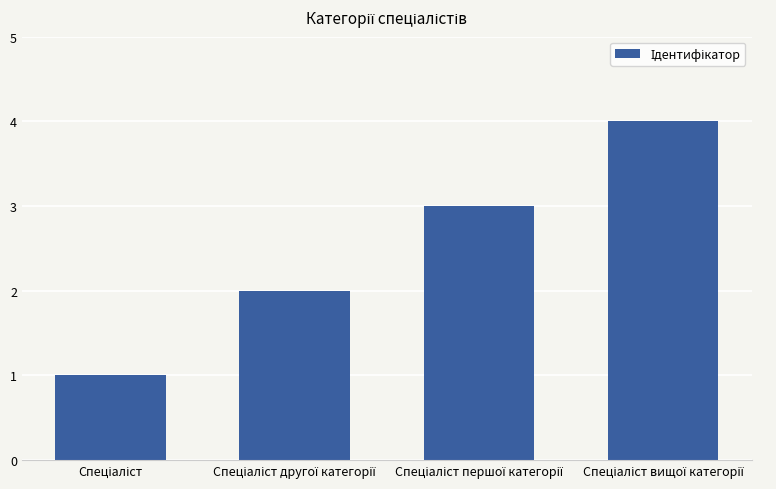

What is the minimum value shown in the chart?

1